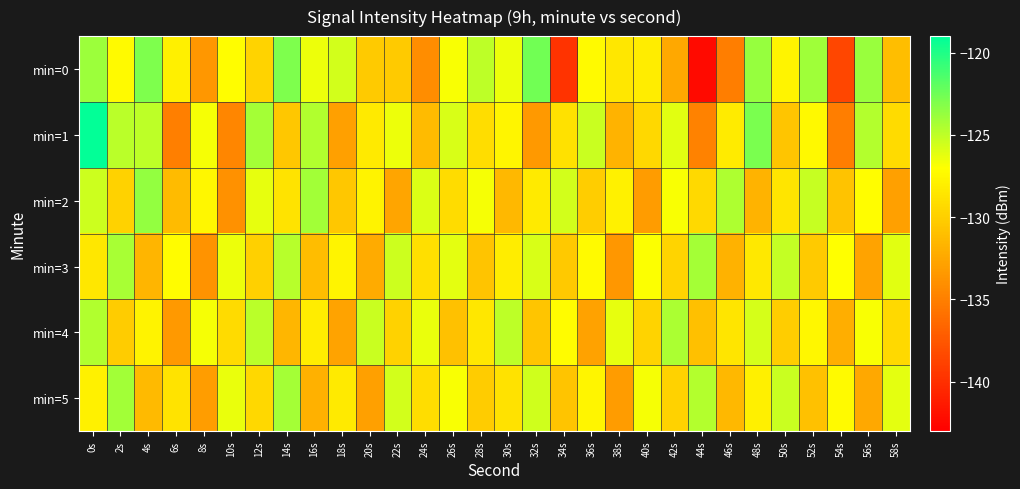

At which category is the sum across all series the highest?

0s